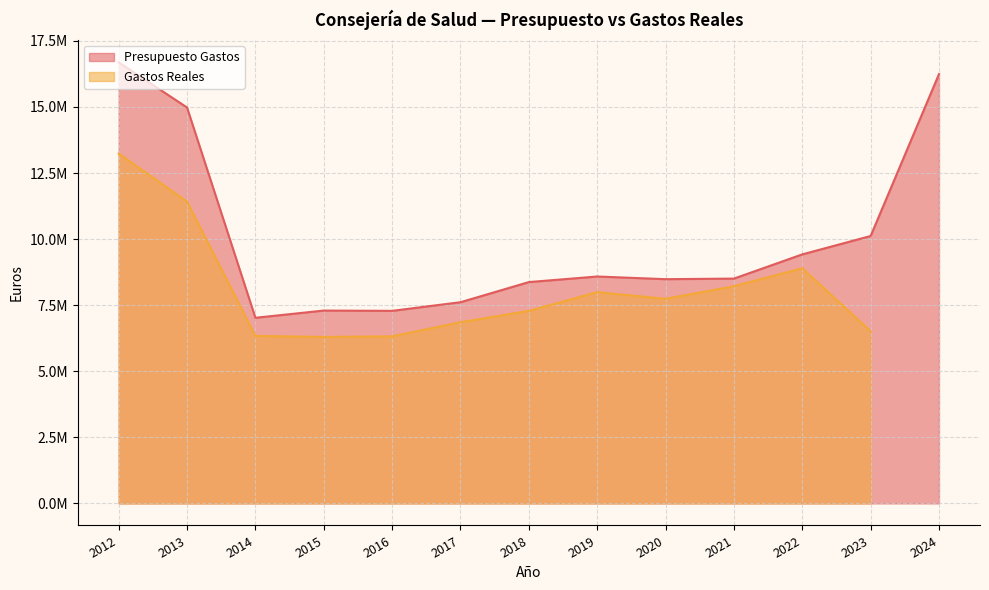

What is the greatest value displayed?

16691406